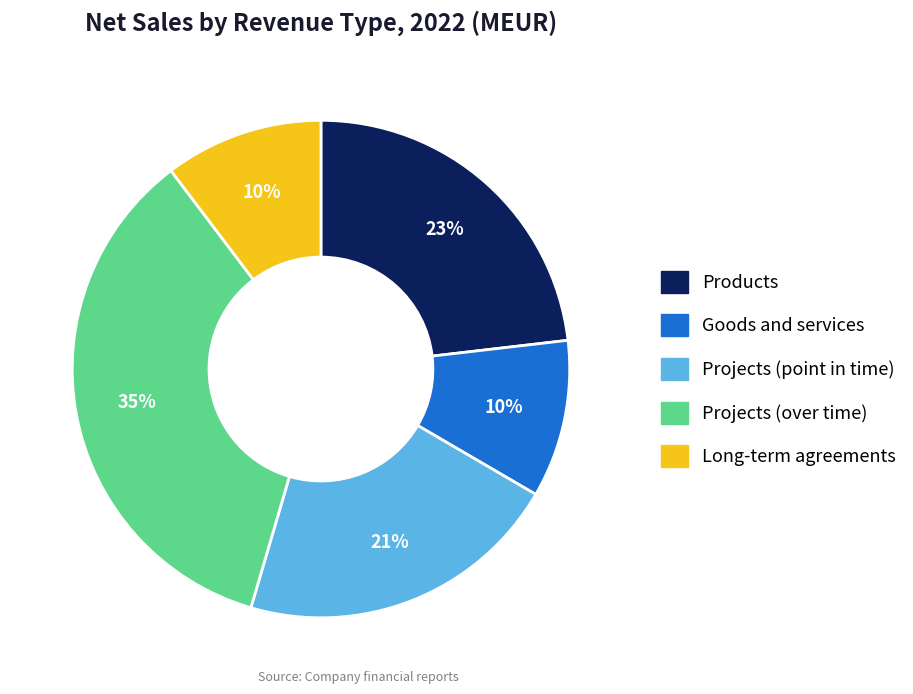

True or false: Projects (point in time) accounts for 21% of the total.

True